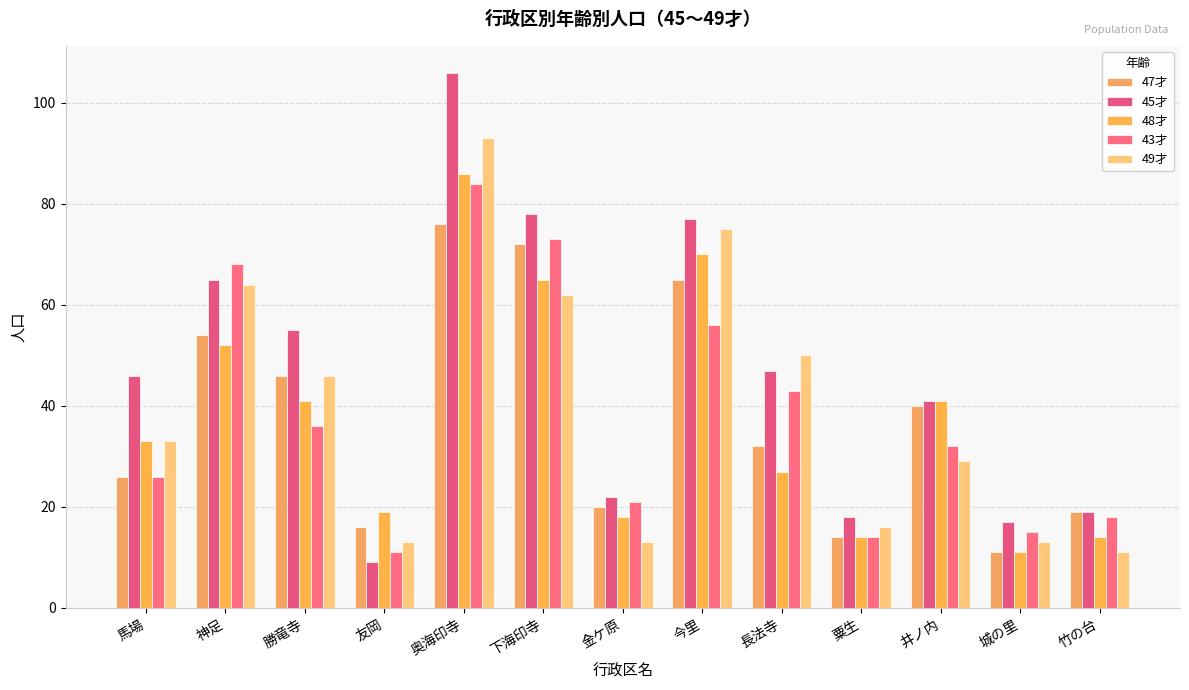

What position from the right is 勝竜寺?

11